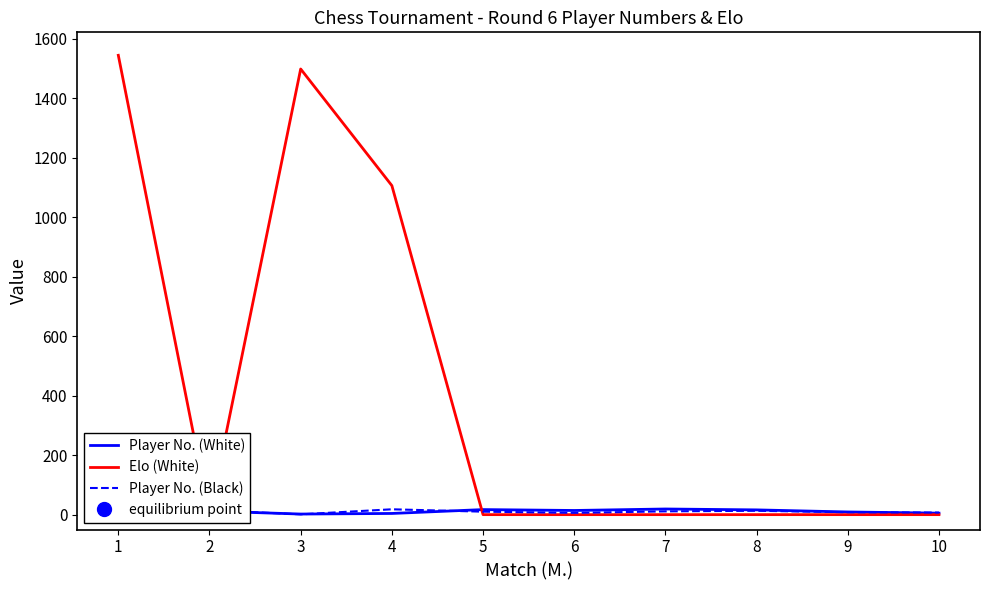

Count the number of categories in the chart.

10